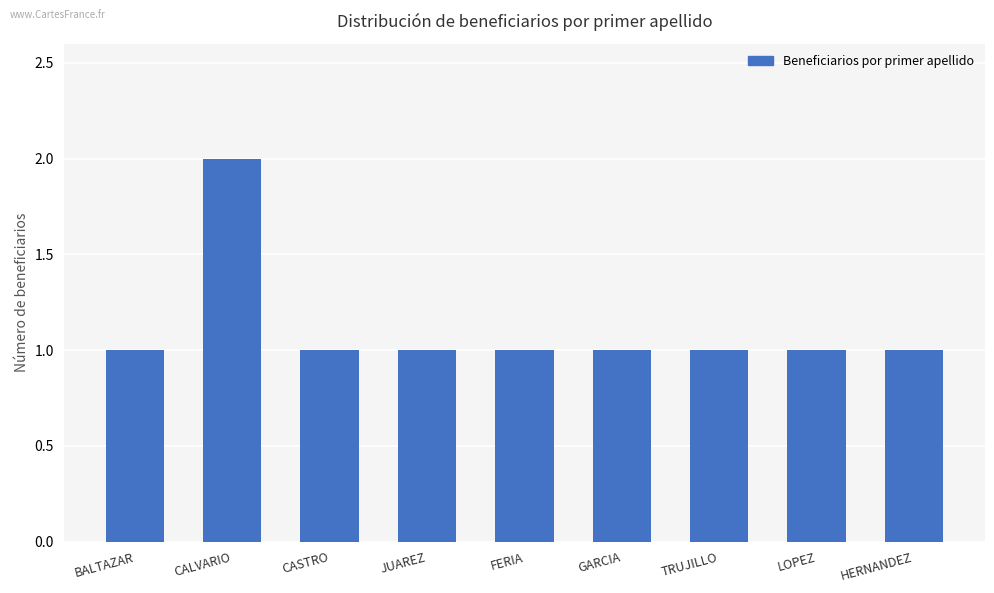

Reading left to right, list all the values displayed in this chart.

BALTAZAR=1	CALVARIO=2	CASTRO=1	JUAREZ=1	FERIA=1	GARCIA=1	TRUJILLO=1	LOPEZ=1	HERNANDEZ=1